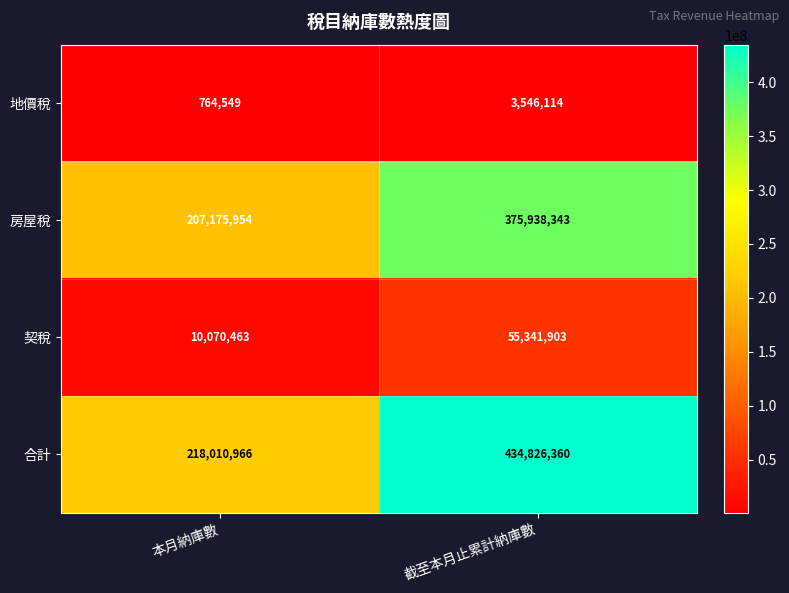

Which series has the largest range (max minus min)?

合計